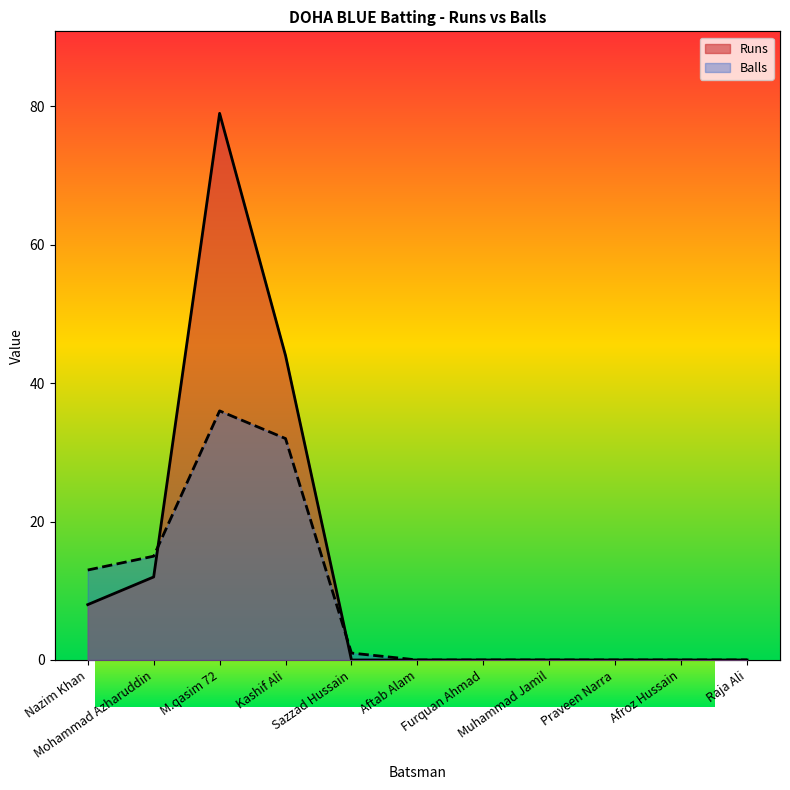

Reading left to right, what are all the values shown in this chart?

Runs: 8	12	79	44	0	0	0	0	0	0	0
Balls: 13	15	36	32	1	0	0	0	0	0	0